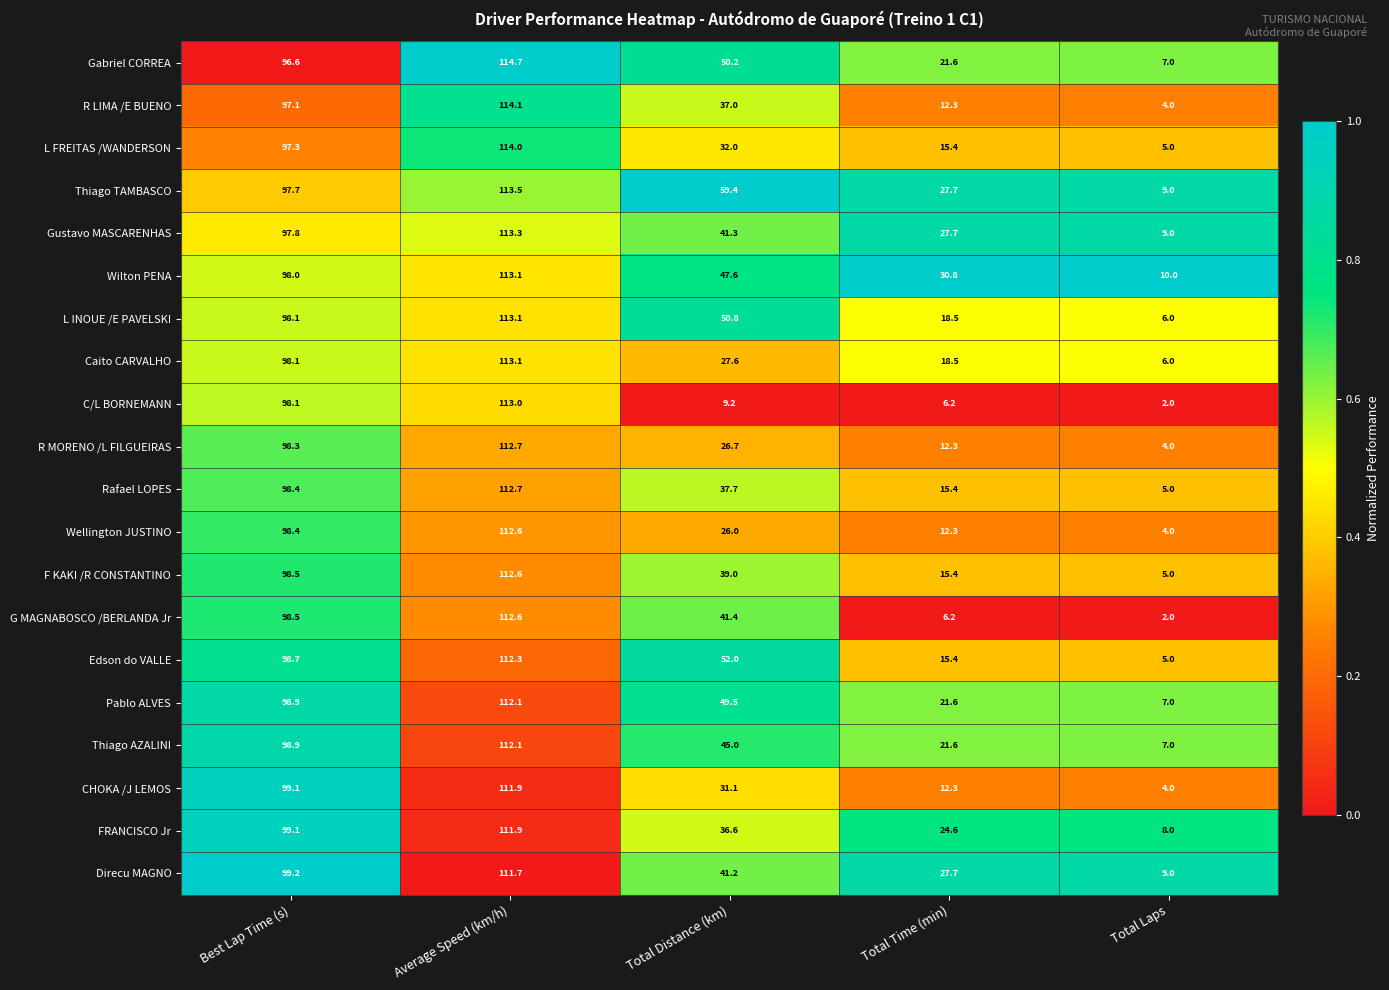

The C/L BORNEMANN series shows 98.1 at Best Lap Time (s). True or false?

True